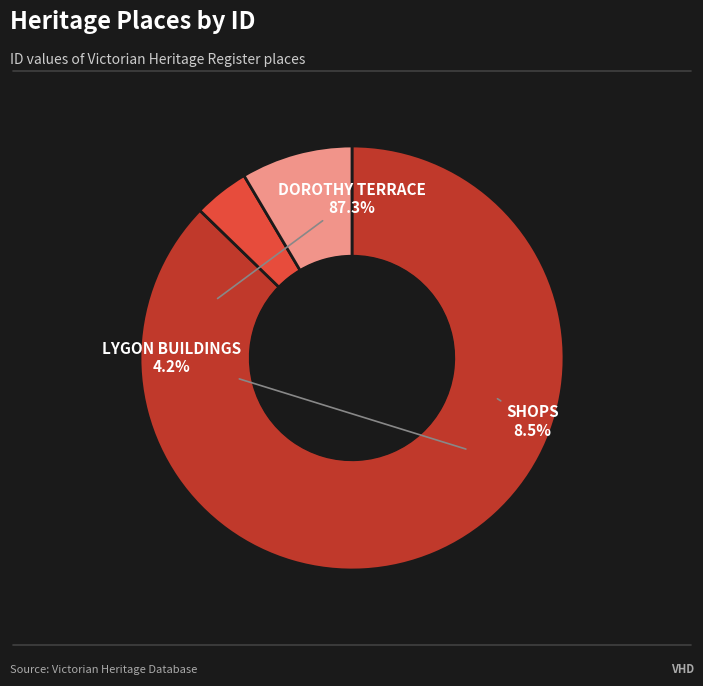

Which category has the smallest portion of the pie?

LYGON BUILDINGS